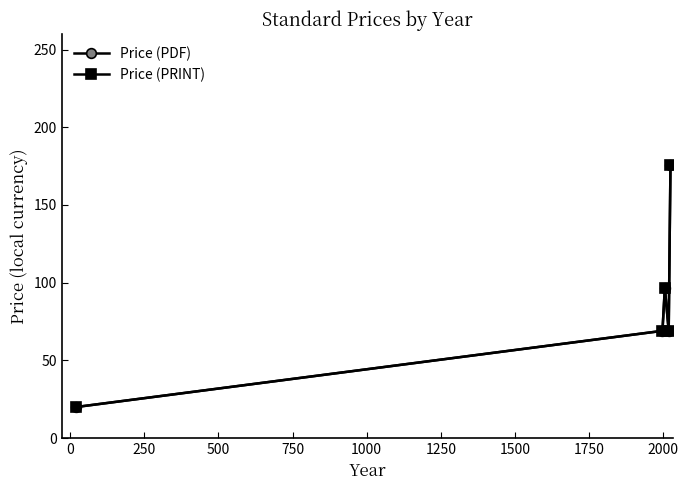

True or false: Price (PDF) and Price (PRINT) intersect in this chart.

False